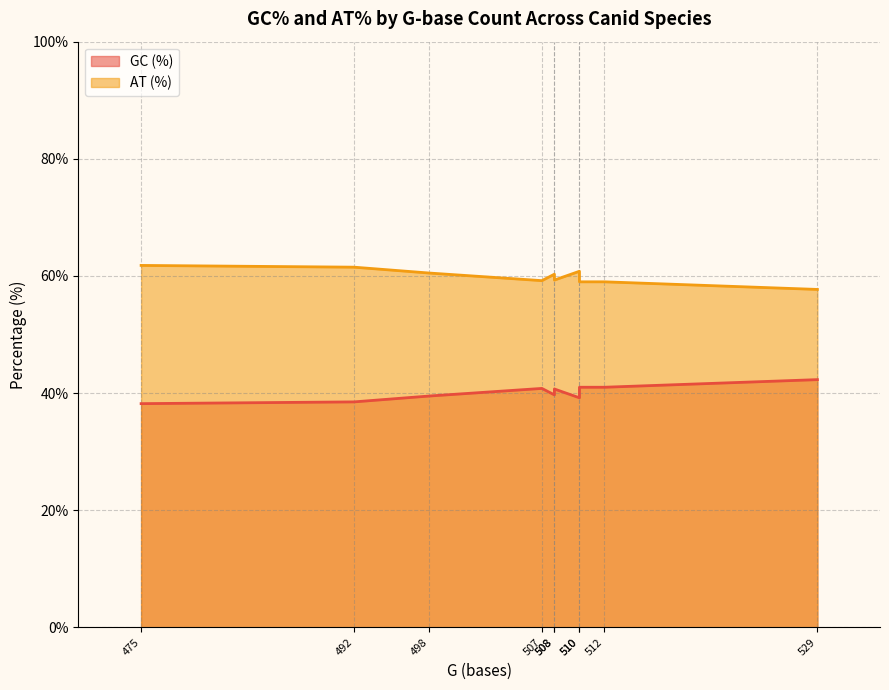

True or false: AT (%) and GC (%) intersect in this chart.

False